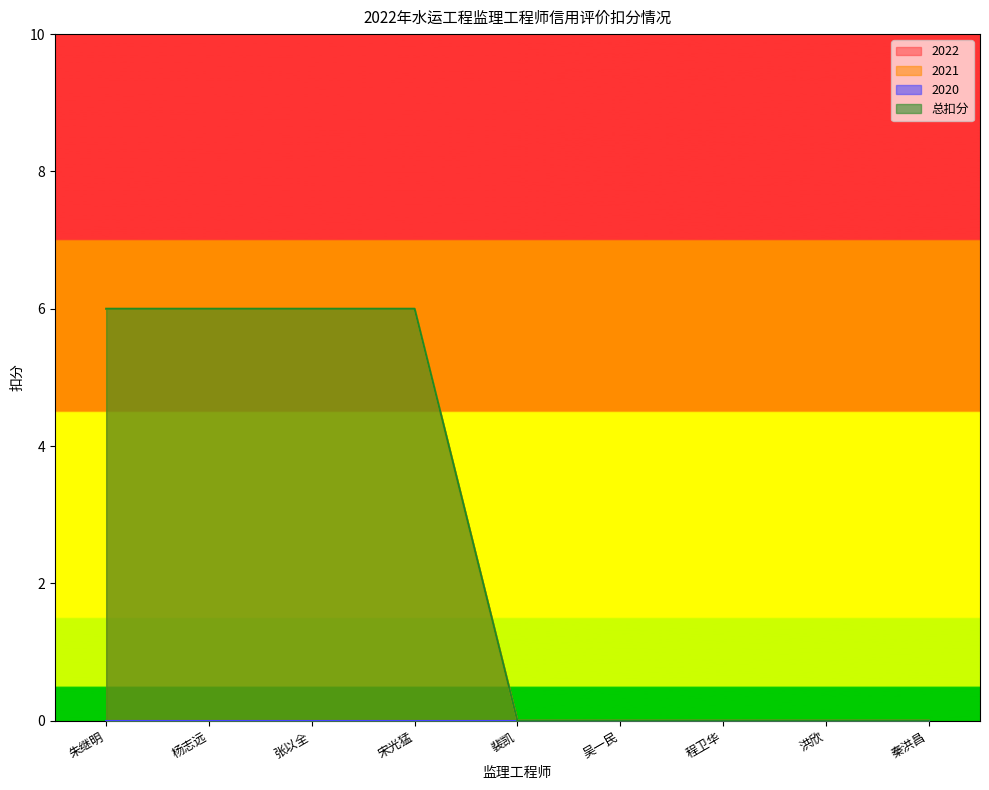

True or false: 2021 and 总扣分 intersect in this chart.

False